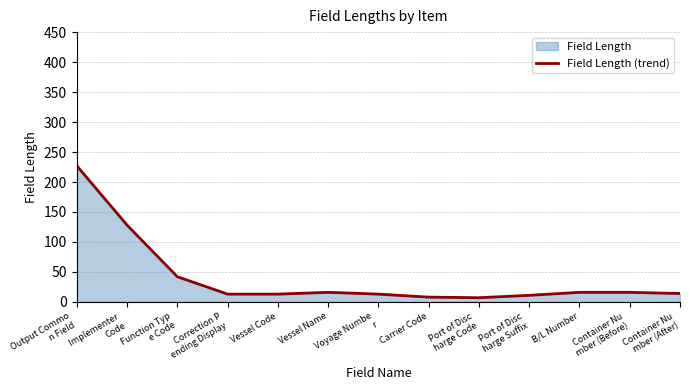

Rank the categories by value from lowest to highest.

Port of Disc
harge Code, Carrier Code, Port of Disc
harge Suffix, Correction P
ending Display, Vessel Code, Voyage Numbe
r, Container Nu
mber (After), Vessel Name, B/L Number, Container Nu
mber (Before), Function Typ
e Code, Implementer 
Code, Output Commo
n Field